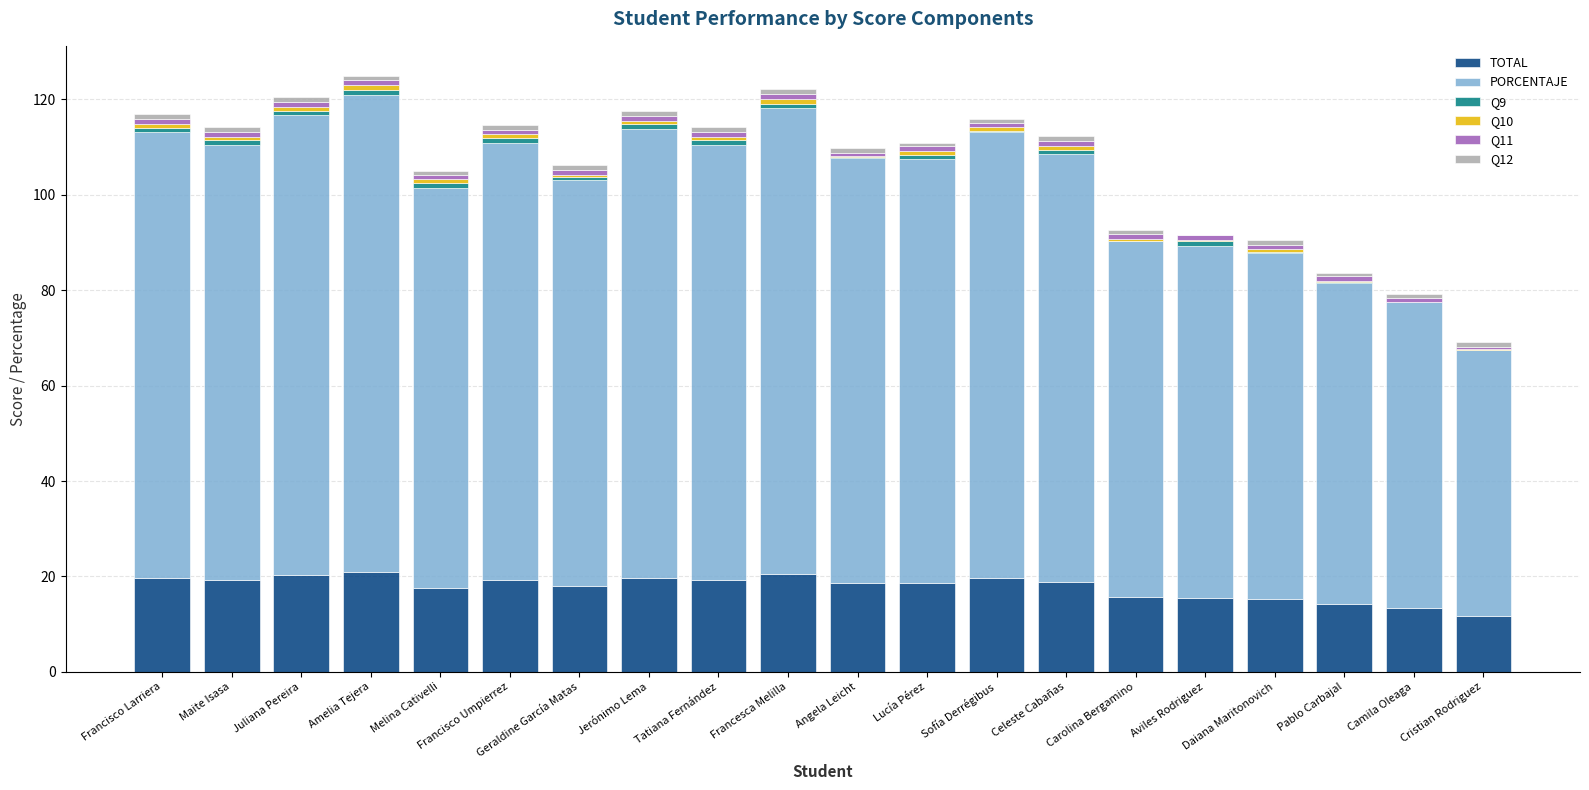

What is the sum of all TOTAL values?

355.7